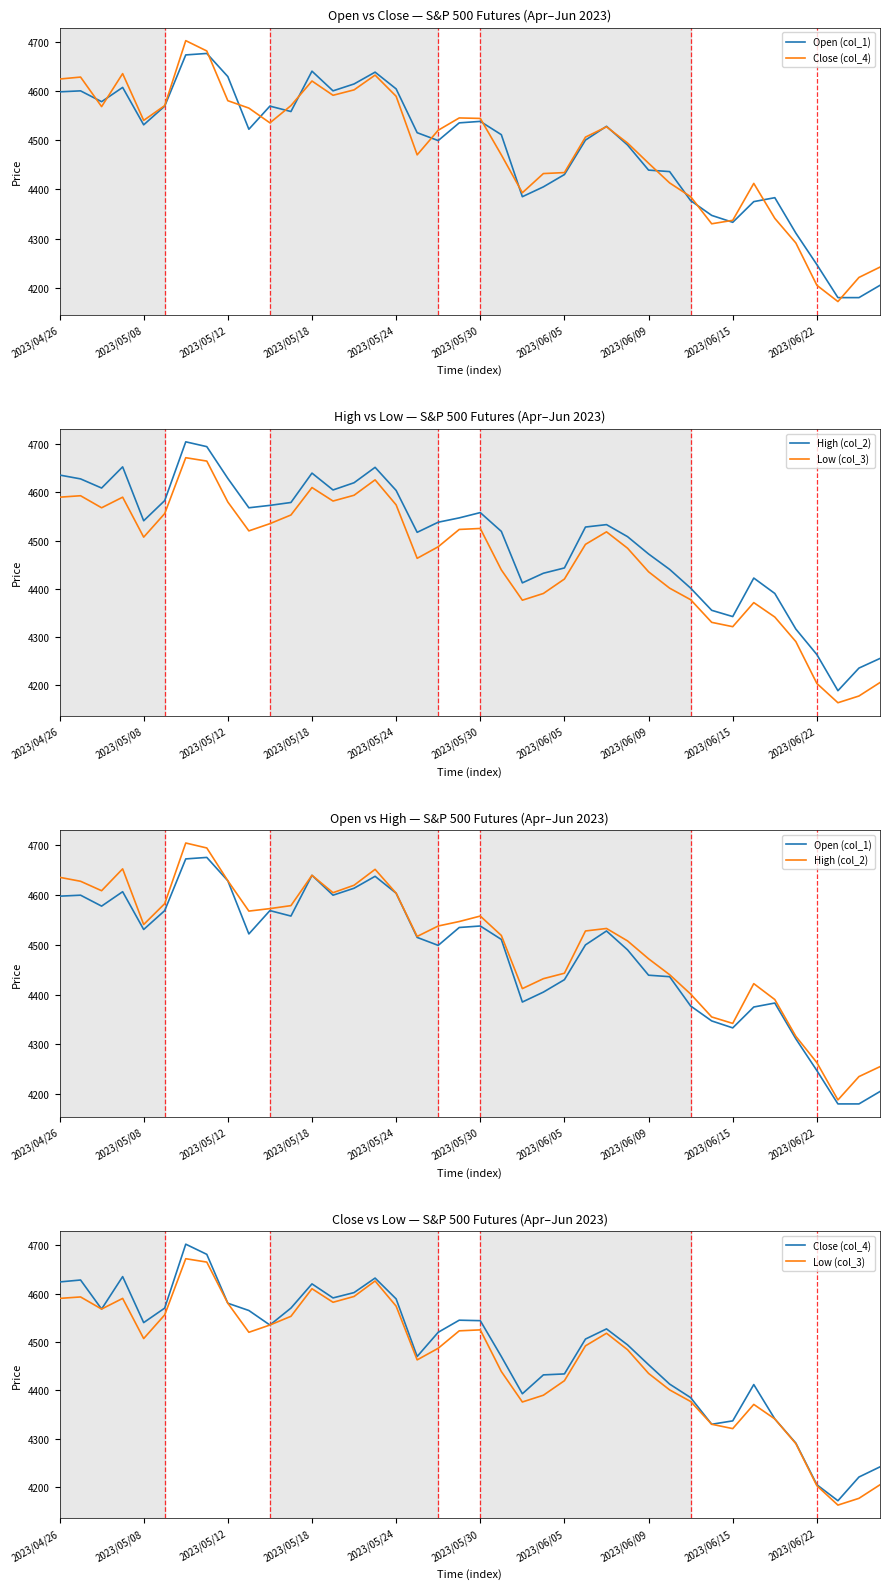

How many distinct data groups are displayed?

4